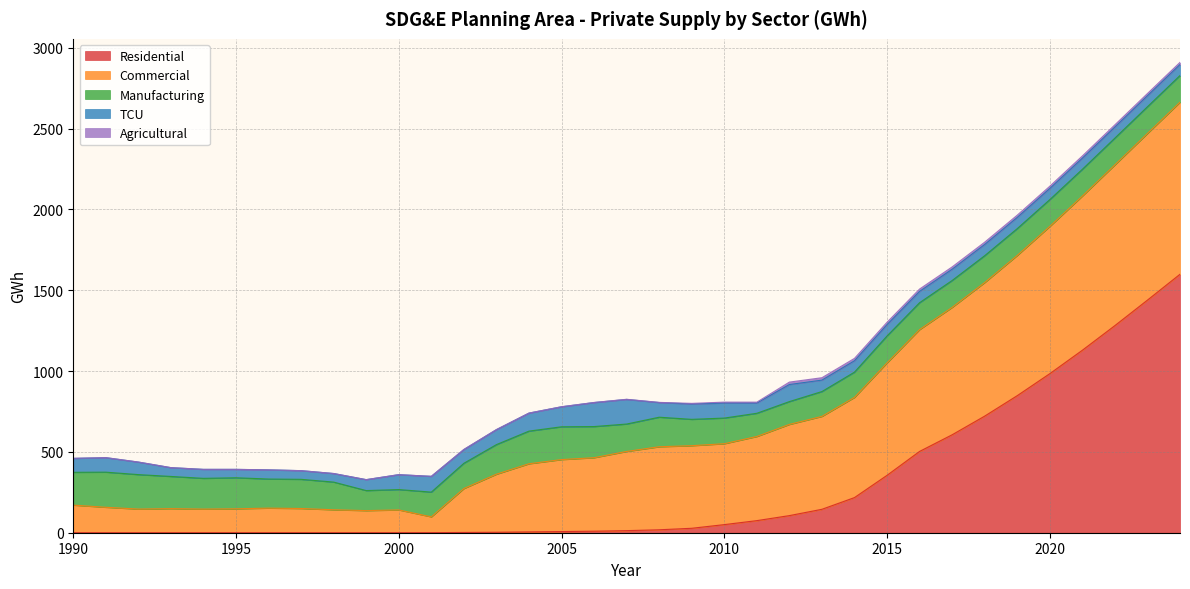

The value of Residential at 1990 is -631.9. True or false?

False